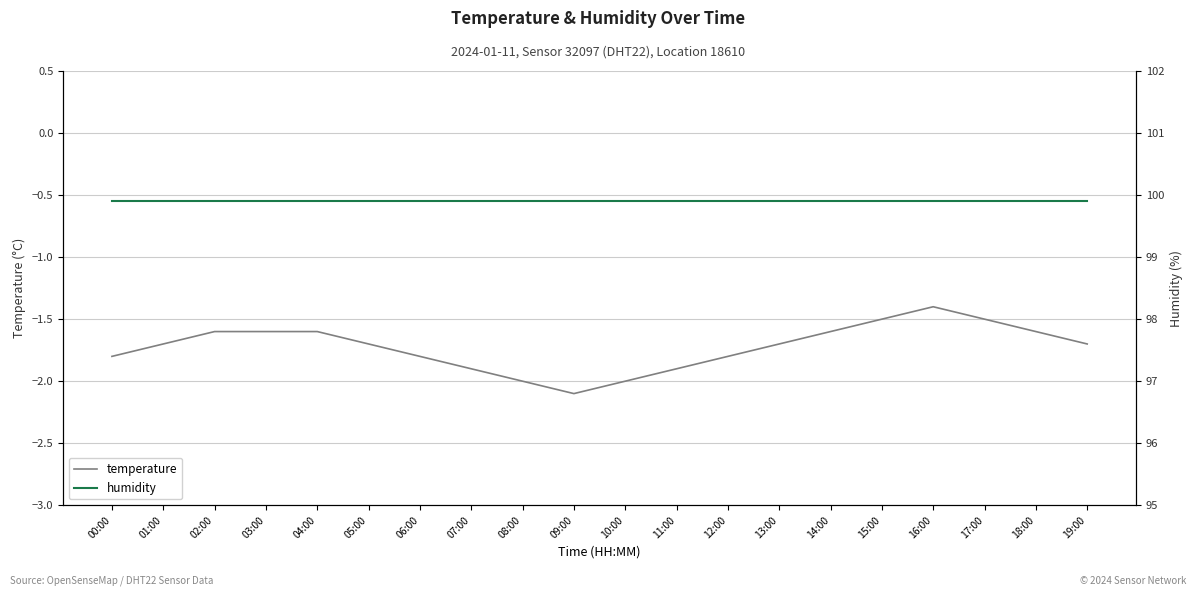

True or false: temperature and humidity intersect in this chart.

False